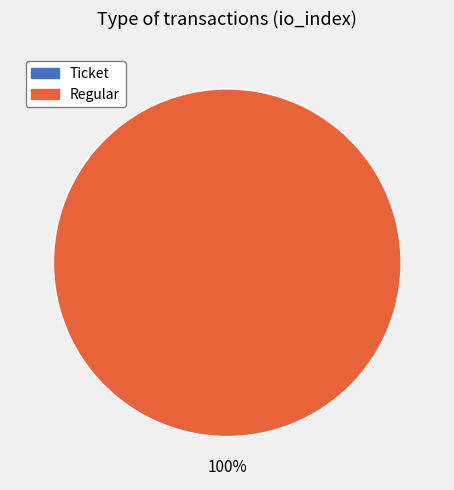

Rank the categories by value from highest to lowest.

Regular, Ticket